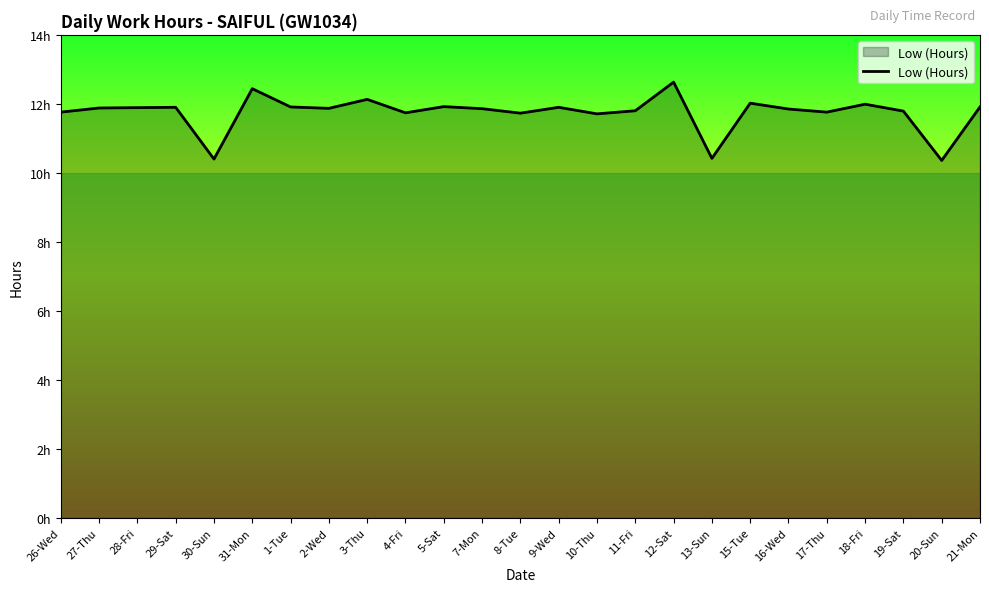

What is the label of the 5th point from the right?

17-Thu